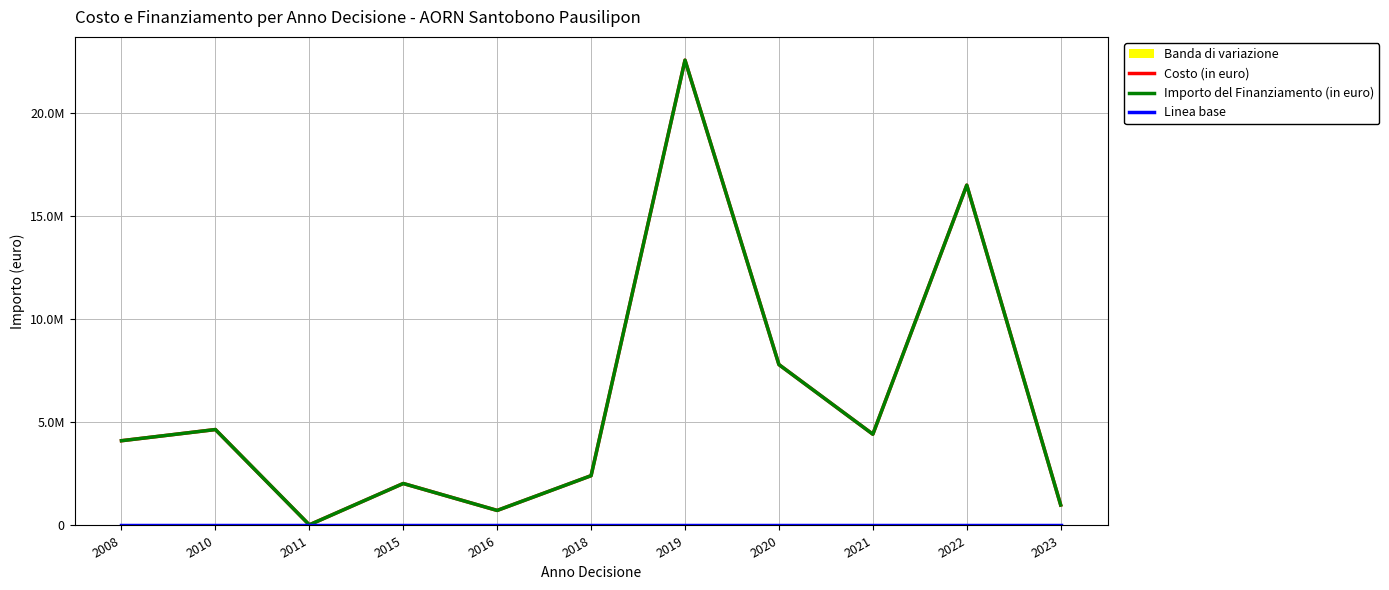

Is this an area chart (filled region under the line)?

No